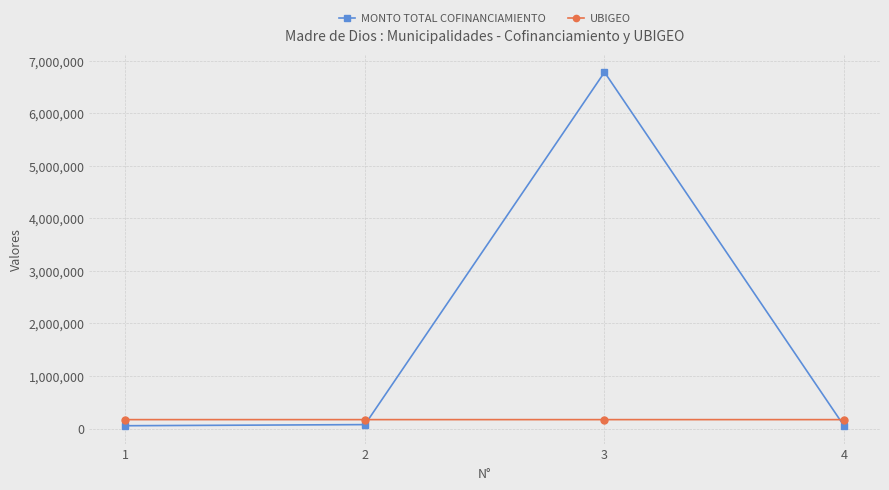

Which series has the largest total across all categories?

MONTO TOTAL COFINANCIAMIENTO